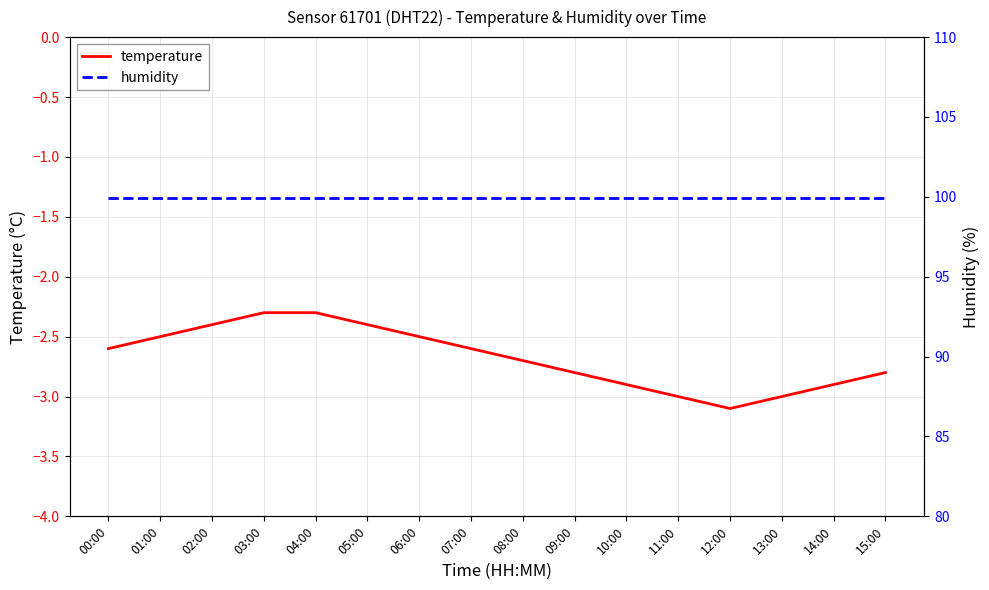

What is the difference between the temperature values at 10:00 and 04:00?

0.6